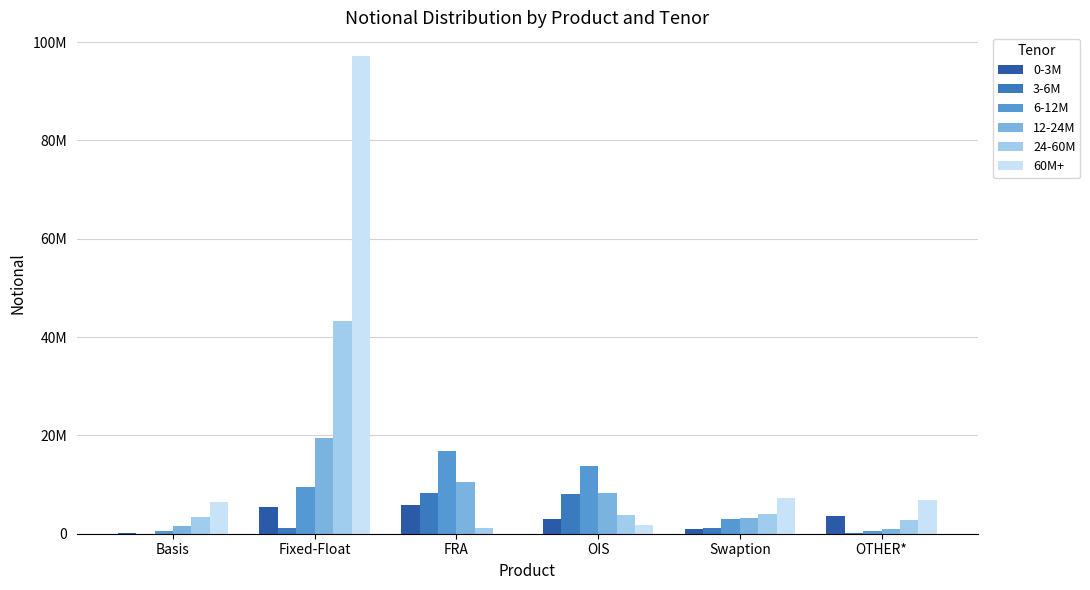

What is the label of the 5th bar from the left?

Swaption